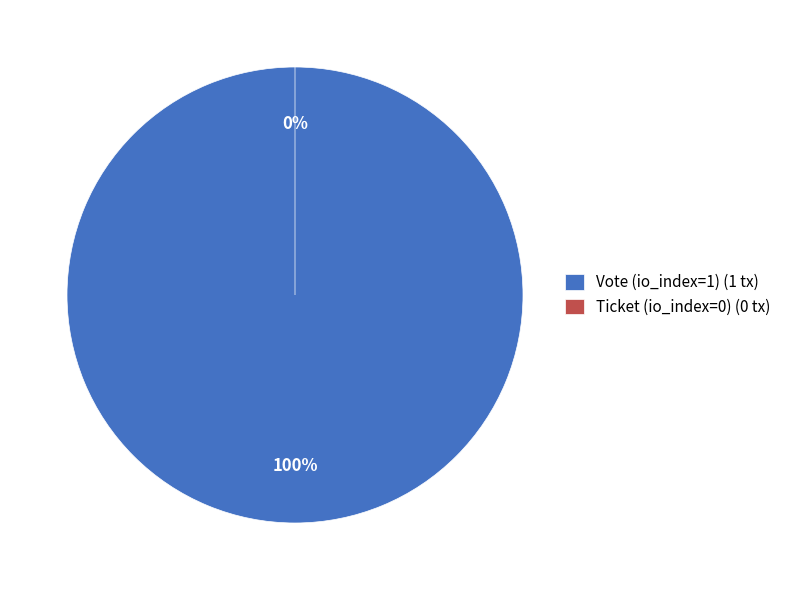

Which slice represents more than half of the pie?

Vote (io_index=1)